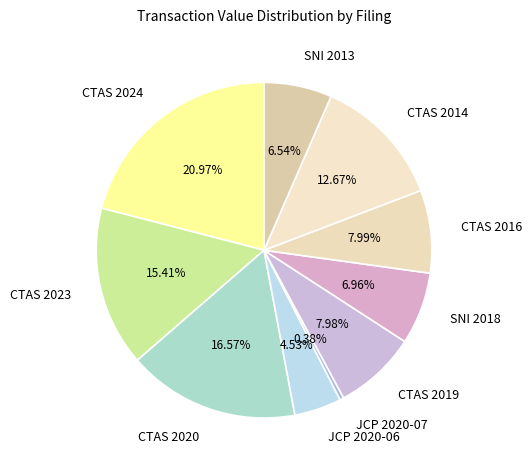

Is there a majority slice in this chart?

No